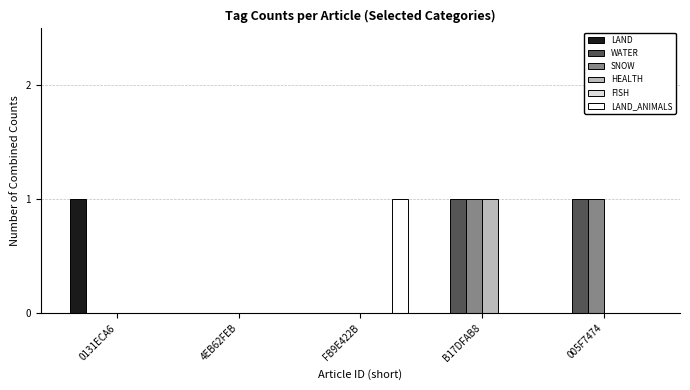

True or false: WATER has a value of 0 at FB9E422B.

True